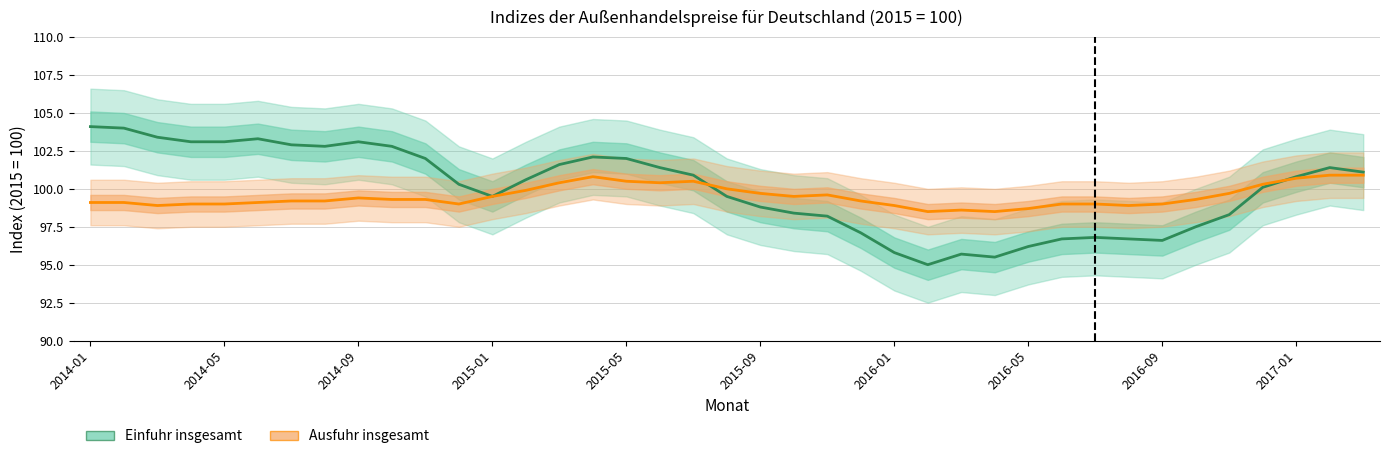

What is the total value across all series at 14?

202.0